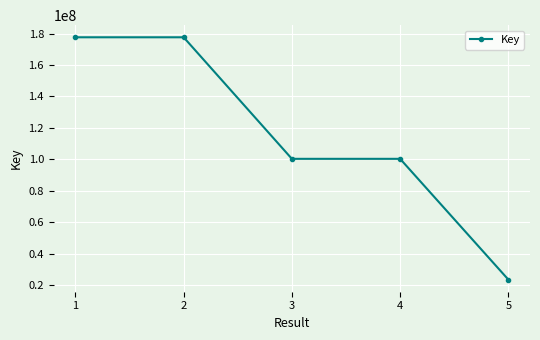

The chart shows a value of 34037214 at 5. True or false?

False